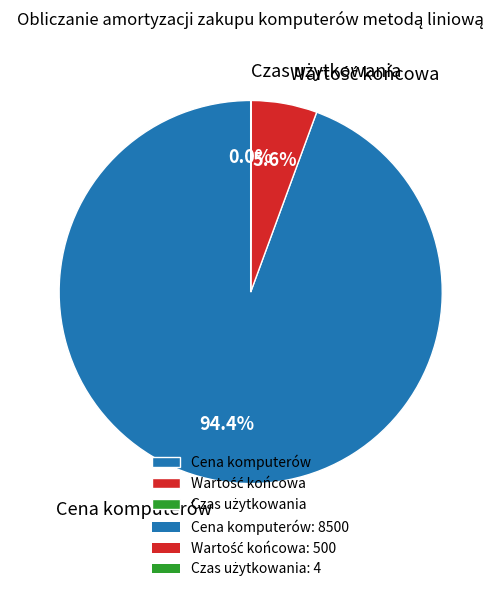

Which category has the biggest portion of the pie?

Cena komputerów